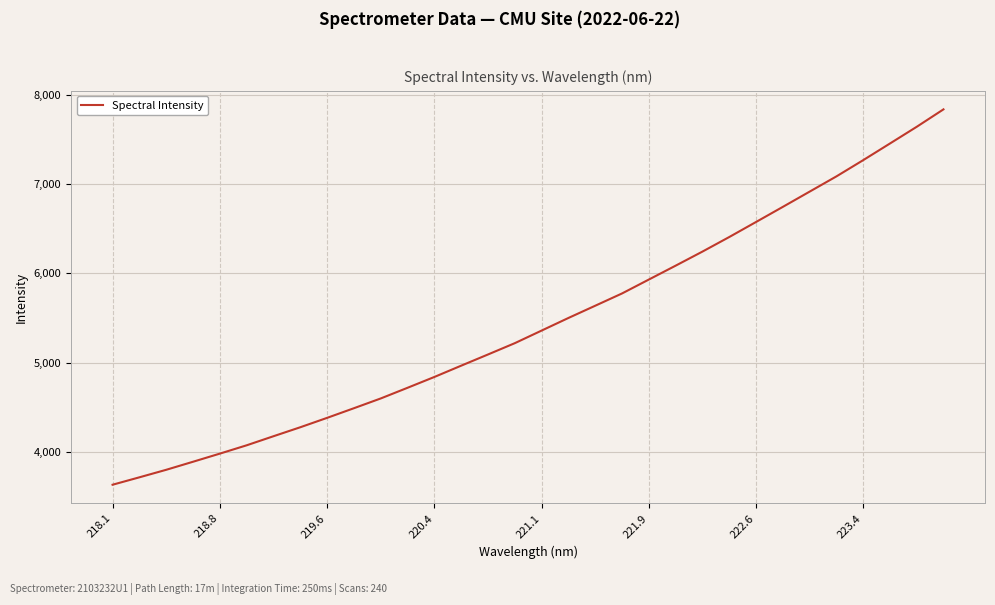

What is the difference between the maximum and minimum values?

4202.1